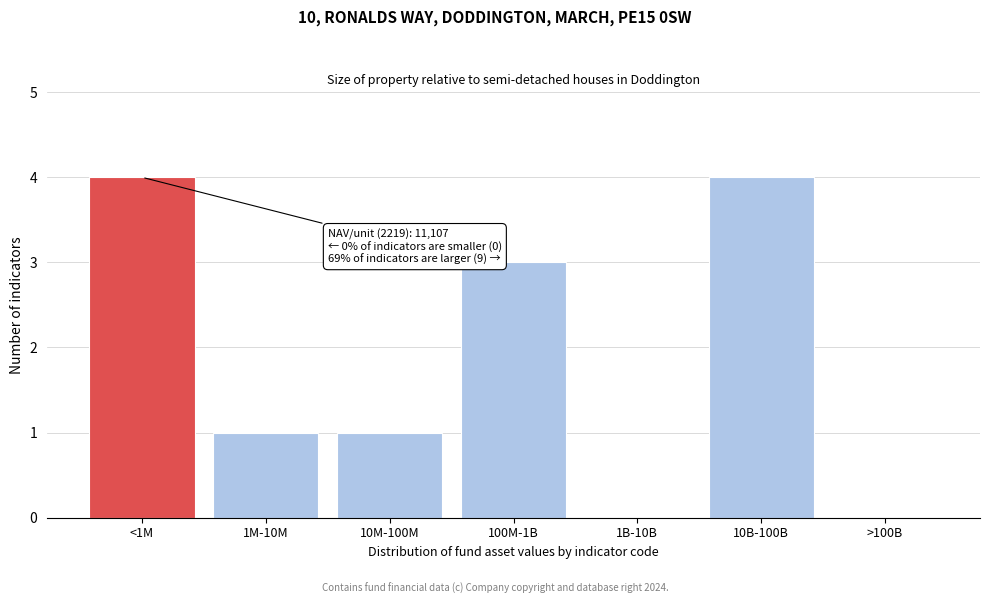

Reading left to right, extract all data points from this chart.

<1M=4	1M-10M=1	10M-100M=1	100M-1B=3	1B-10B=0	10B-100B=4	>100B=0